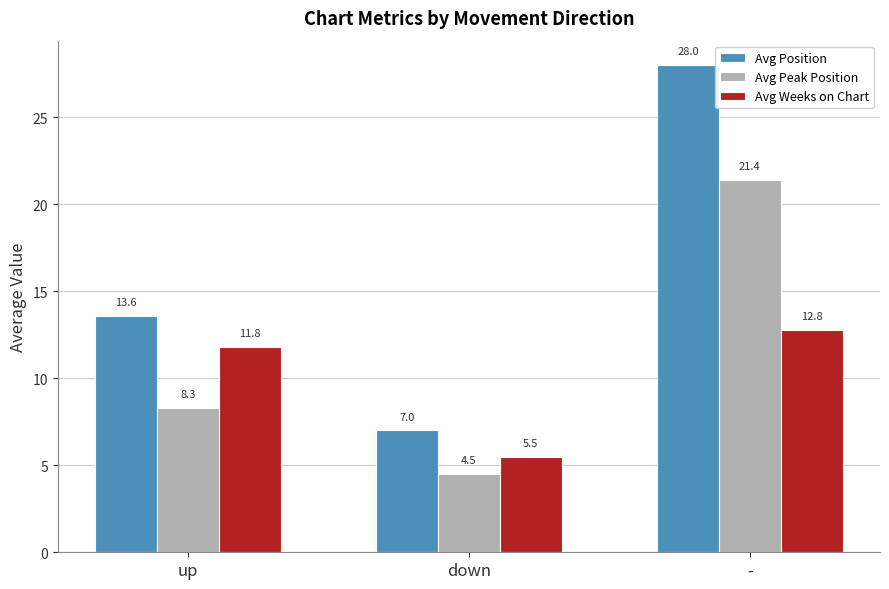

What is the sum of all Avg Weeks on Chart values?

30.1